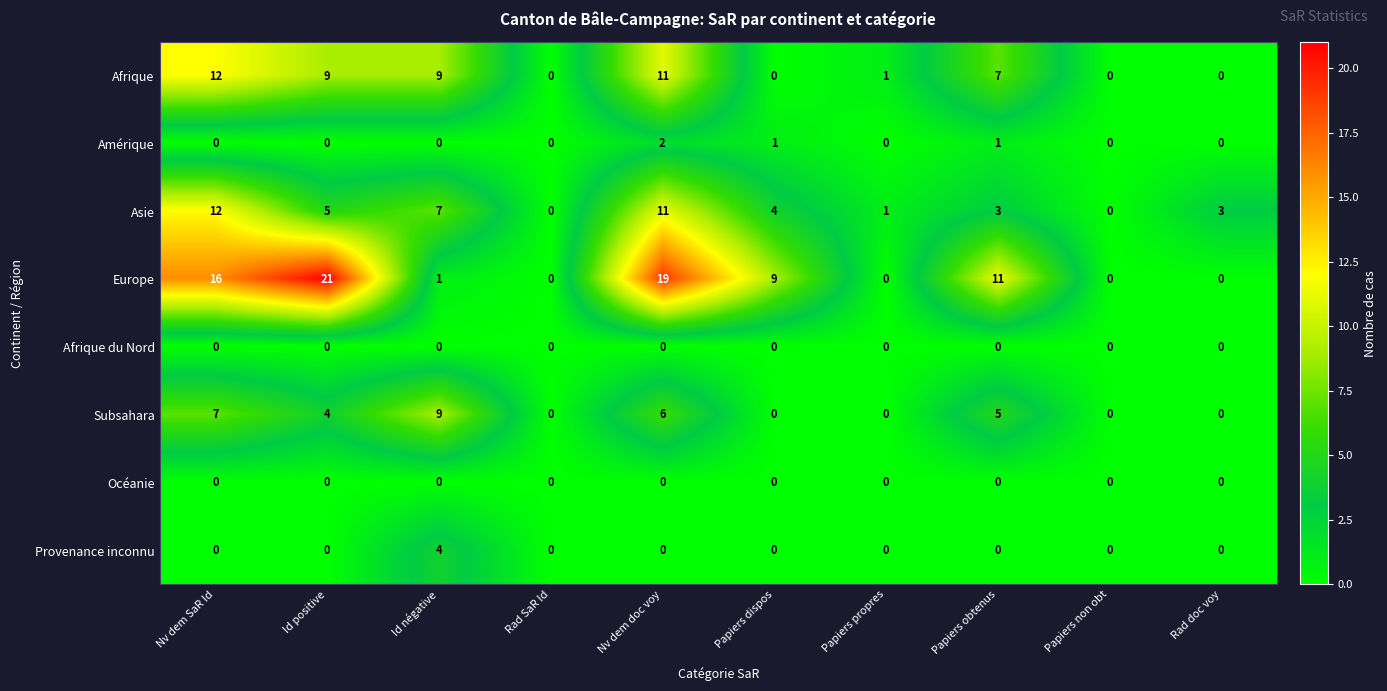

True or false: Subsahara has a value of 6 at Nv dem doc voy.

True